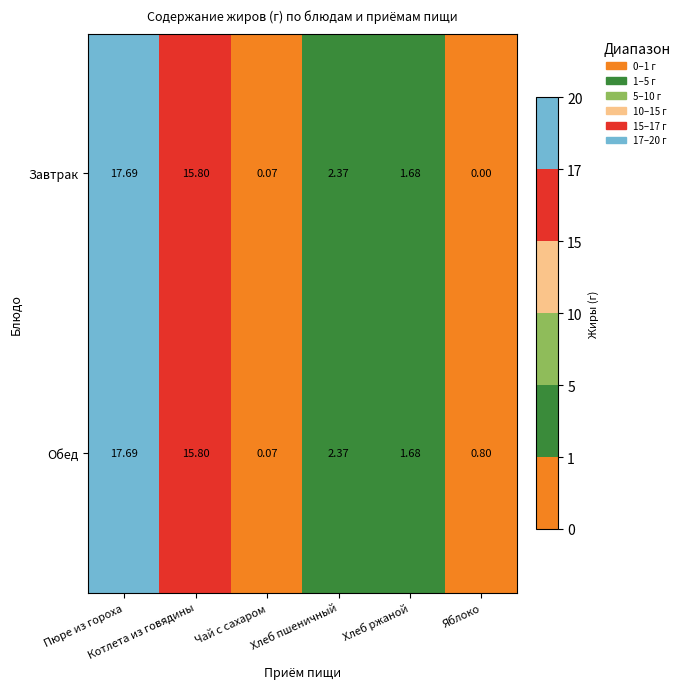

At which category is the sum across all series the highest?

Пюре из гороха